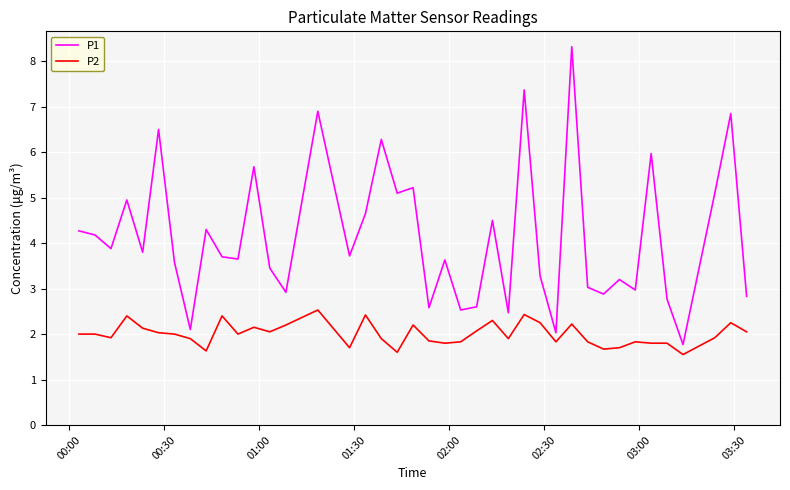

How many series are shown in this chart?

2